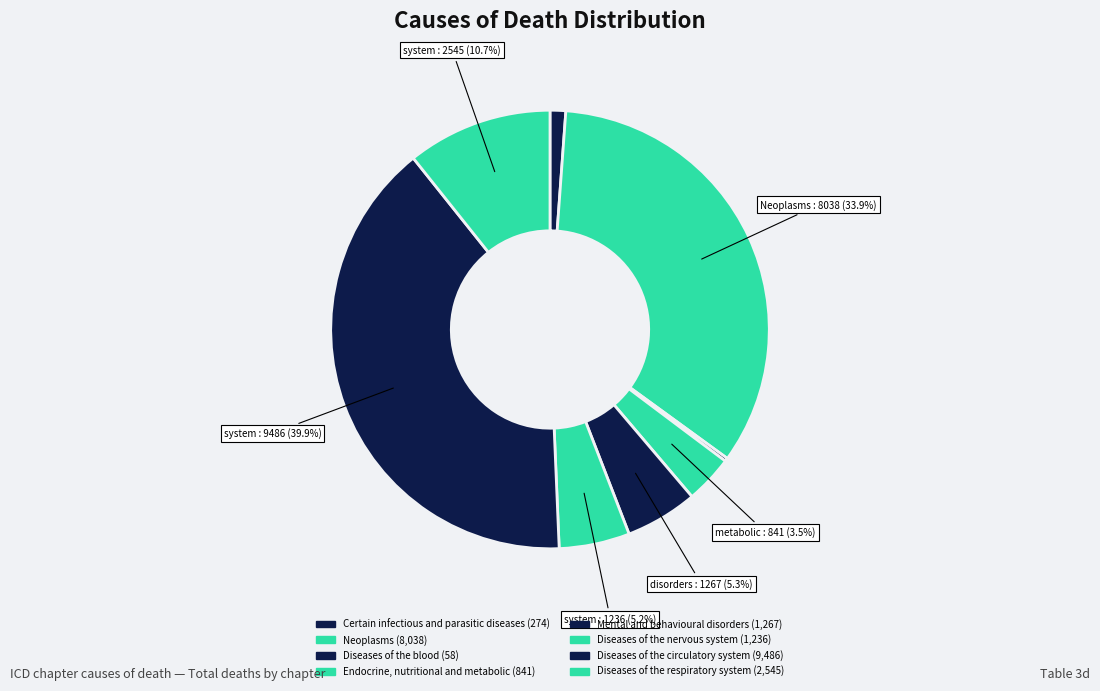

What is the total percentage of Certain infectious and parasitic diseases and Diseases of the circulatory system?

41.1%